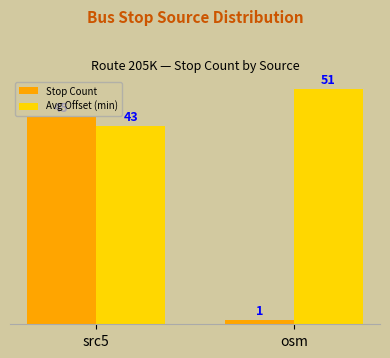

What is the label of the 2nd bar from the right?

src5